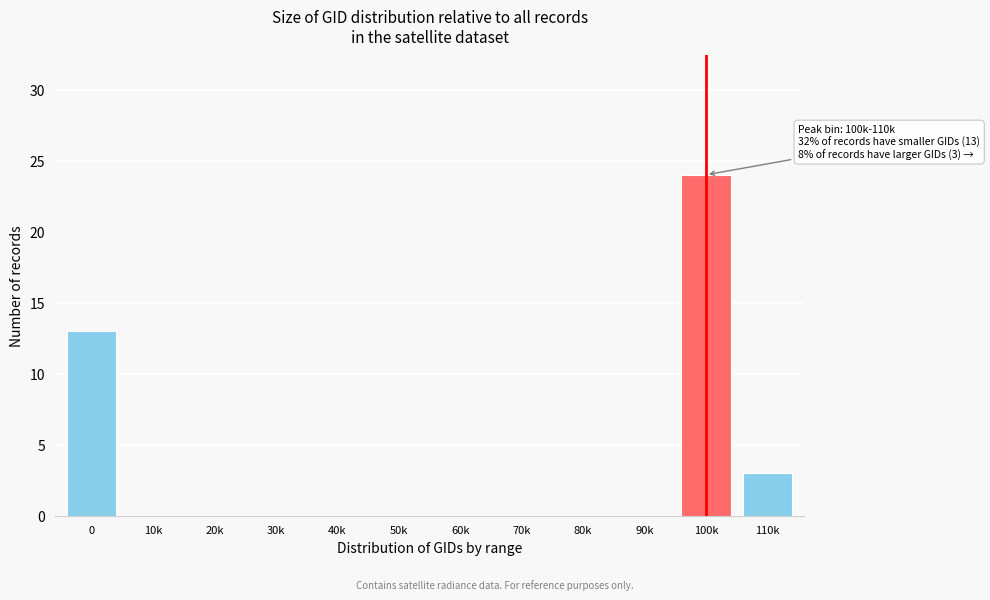

Reading left to right, list all the values displayed in this chart.

0=13	10k=0	20k=0	30k=0	40k=0	50k=0	60k=0	70k=0	80k=0	90k=0	100k=24	110k=3